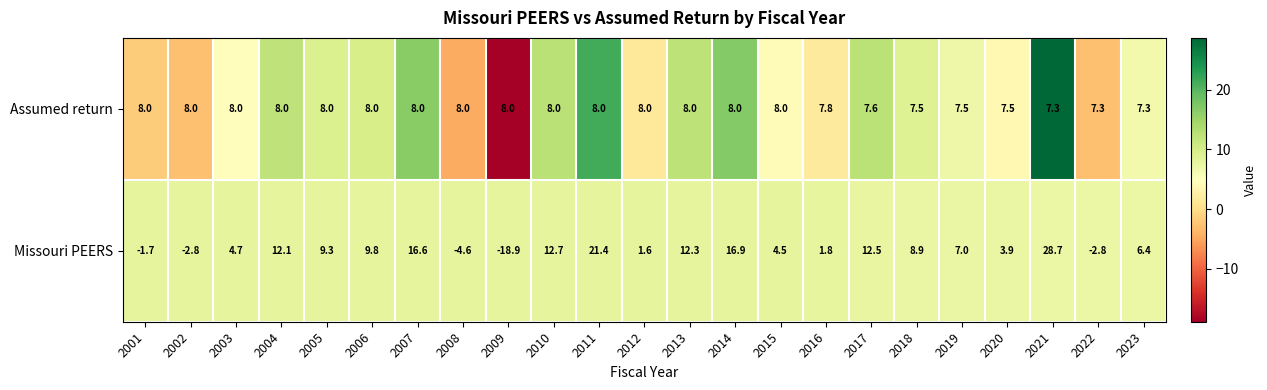

Which category has the lowest value across all series?

2009